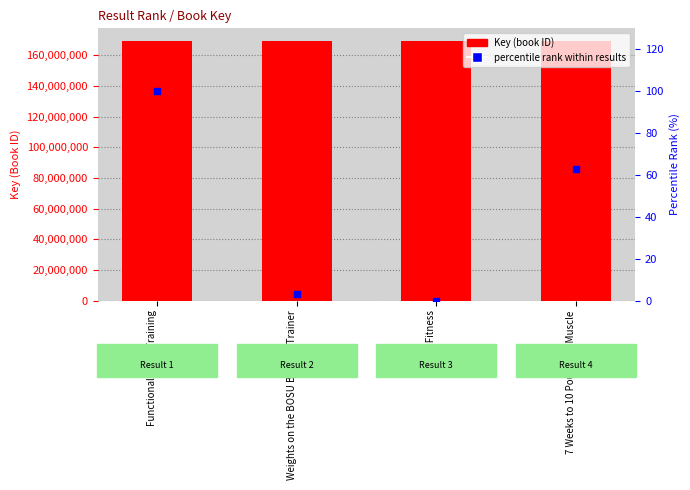

At how many categories does at least one series exceed 122523367?

4